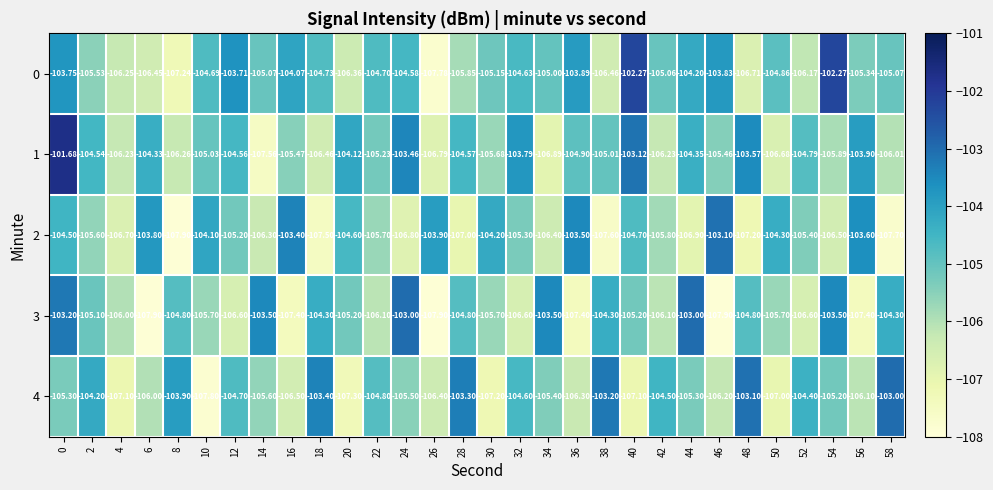

Which series has the widest spread of values?

1